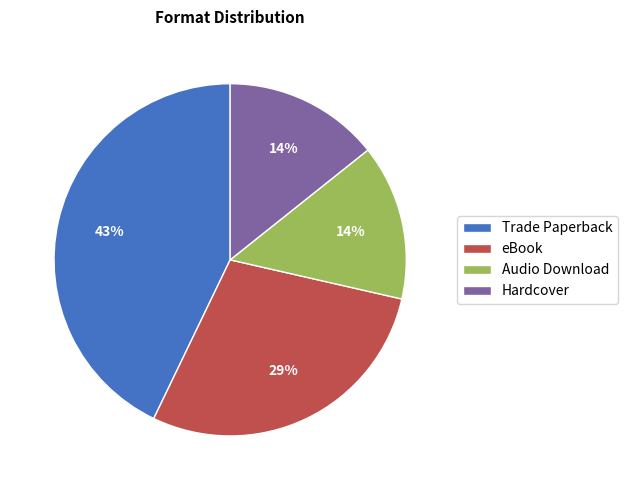

Which category has the biggest portion of the pie?

Trade Paperback